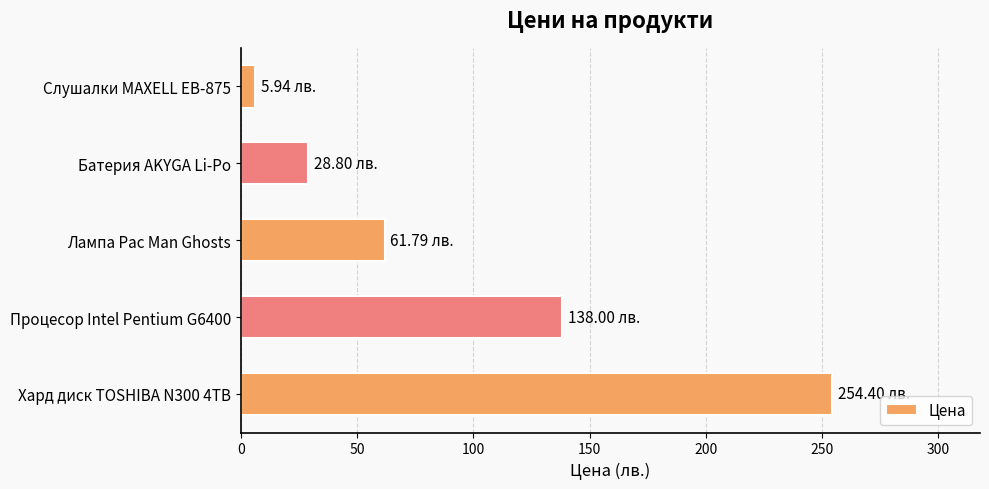

What is the label of the 3rd bar from the top?

Лампа Pac Man Ghosts